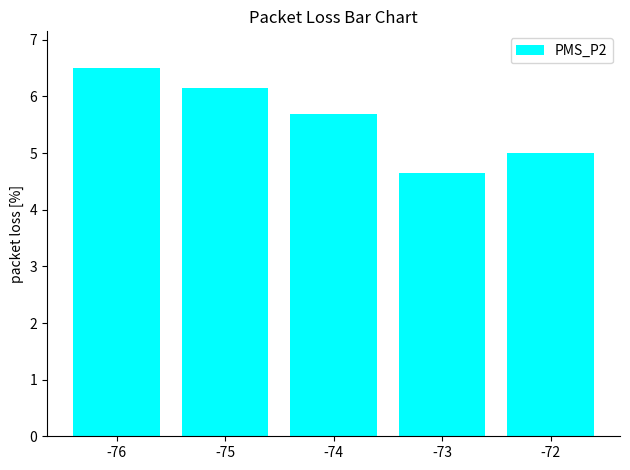

Where does the data first go above 5?

-76